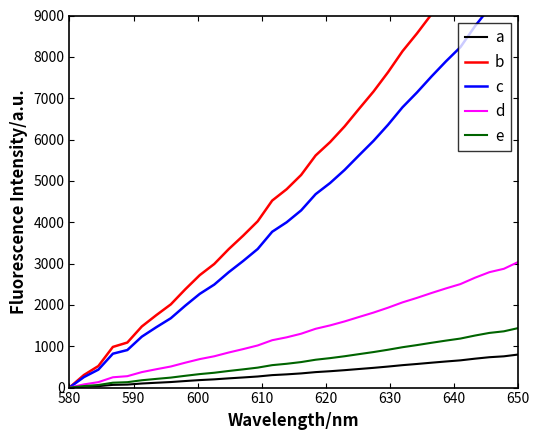

True or false: c has more than 2 interior local peaks.

False